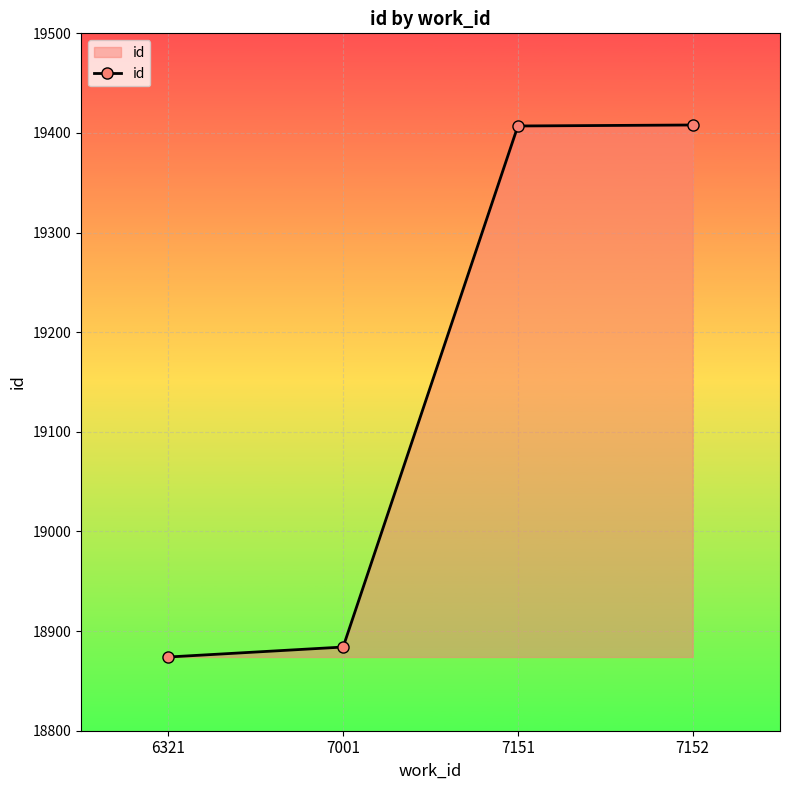

What is the value of the 4th point from the left?

19408